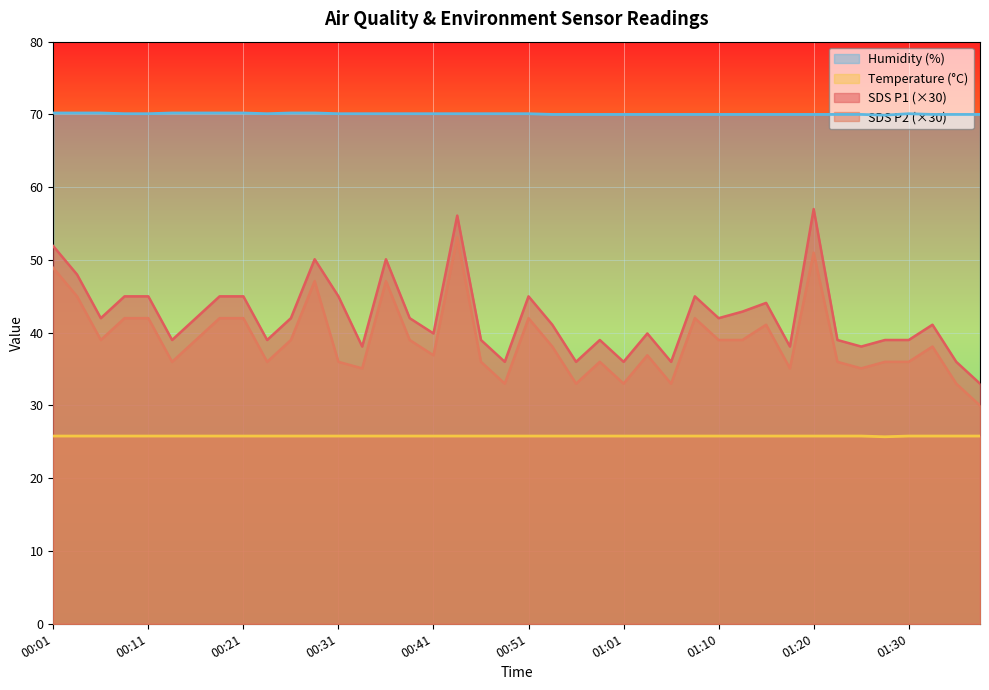

Between 00:39 and 01:10, which series saw the biggest shift?

Humidity